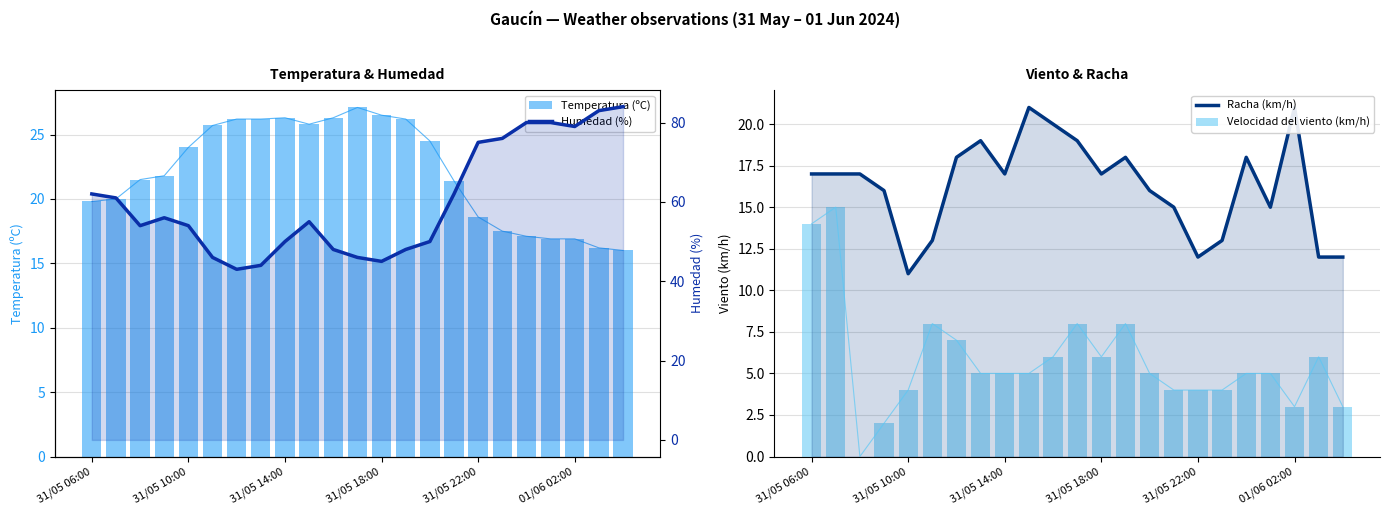

Count the number of categories in the chart.

23